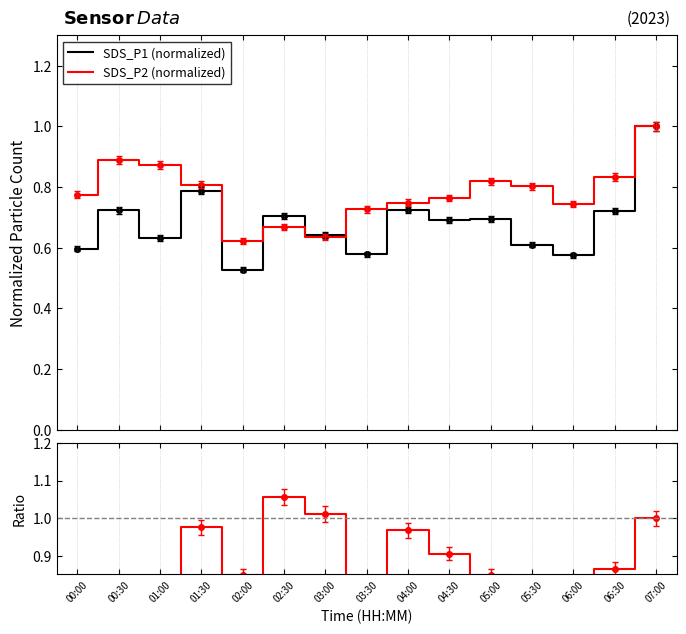

Rank the categories by SDS_P2 (normalized) value from lowest to highest.

02:00, 03:00, 02:30, 03:30, 06:00, 04:00, 04:30, 00:00, 05:30, 01:30, 05:00, 06:30, 01:00, 00:30, 07:00